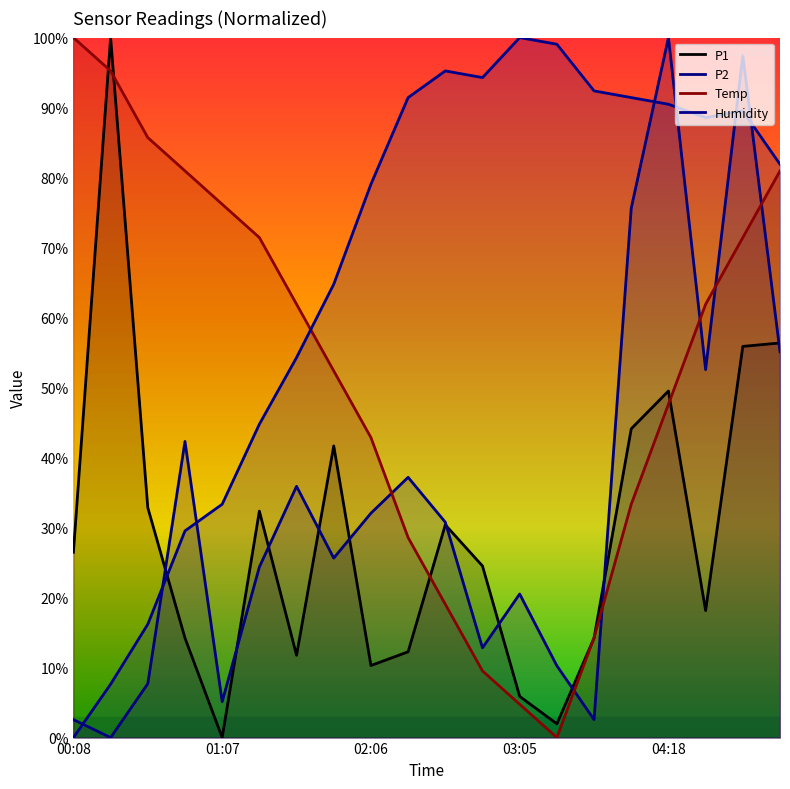

What is the difference between the maximum and second lowest values in the P1 series?

98.0